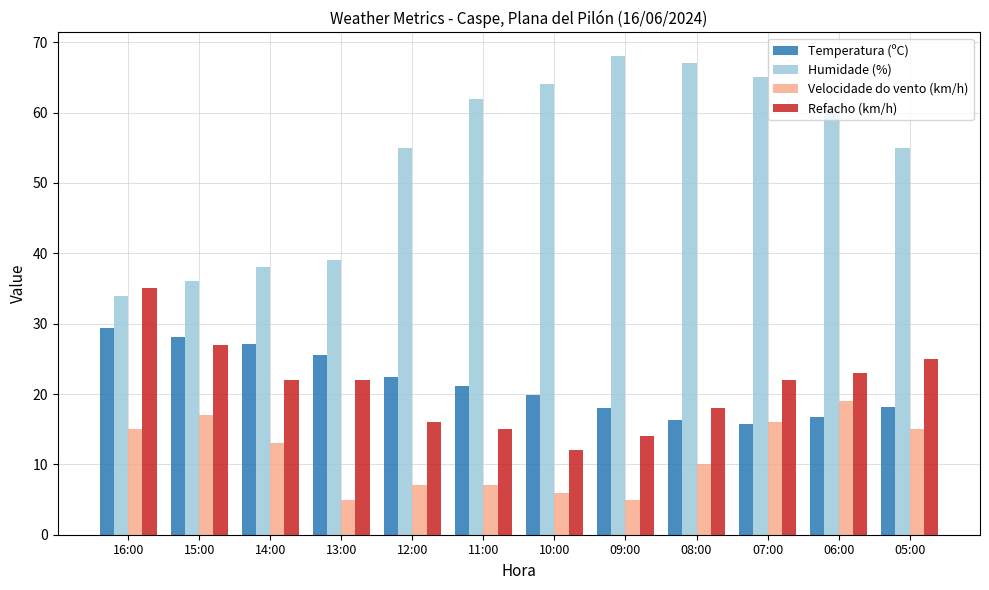

Between 15:00 and 13:00, which series saw the biggest shift?

Velocidade do vento (km/h)